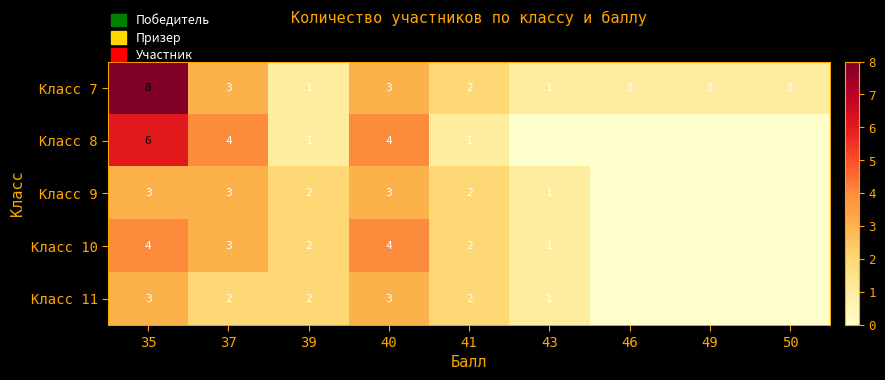

Count the Класс 7 values in the range 1 to 3.

8